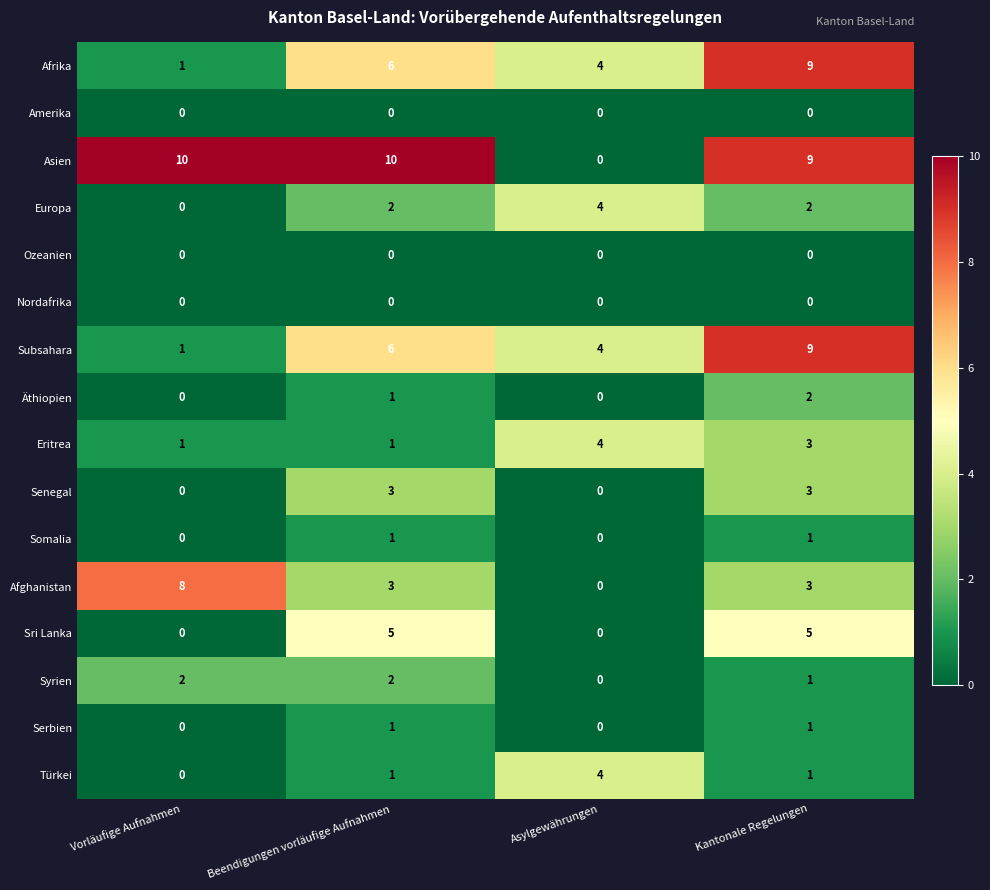

Which series changed the most between Vorläufige Aufnahmen and Asylgewährungen?

Asien